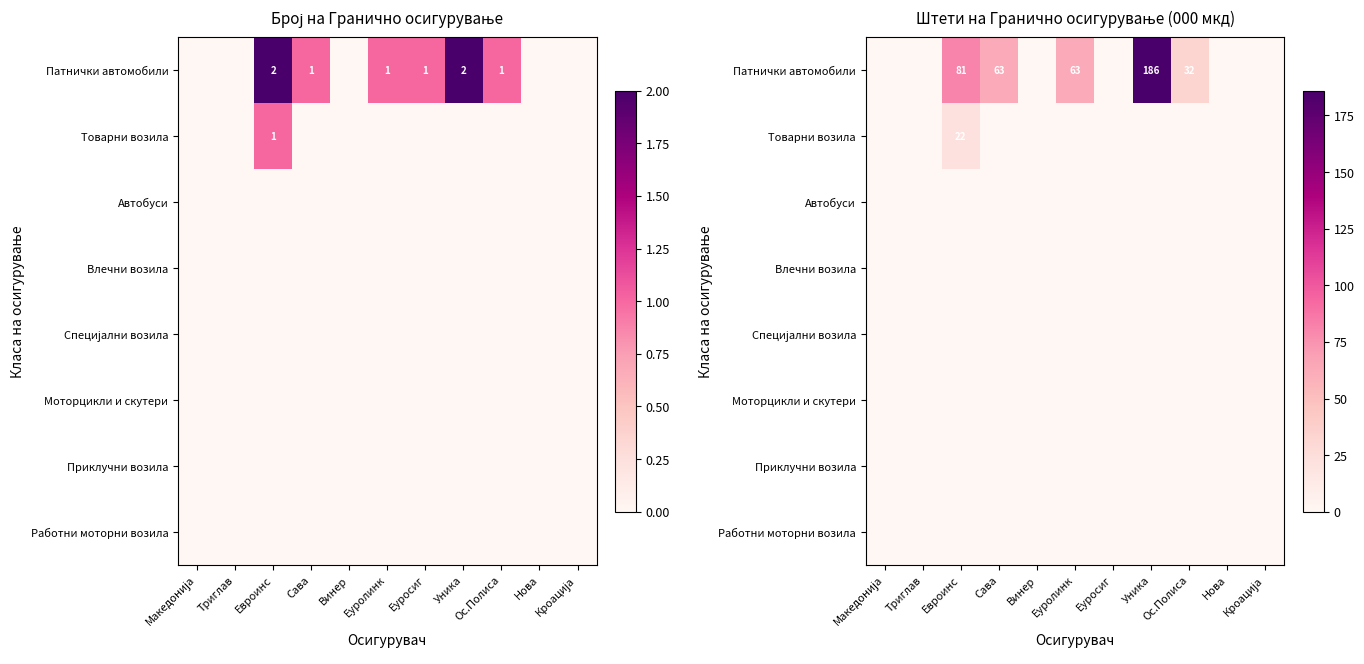

Between Триглав and Уника, which is larger?

Уника